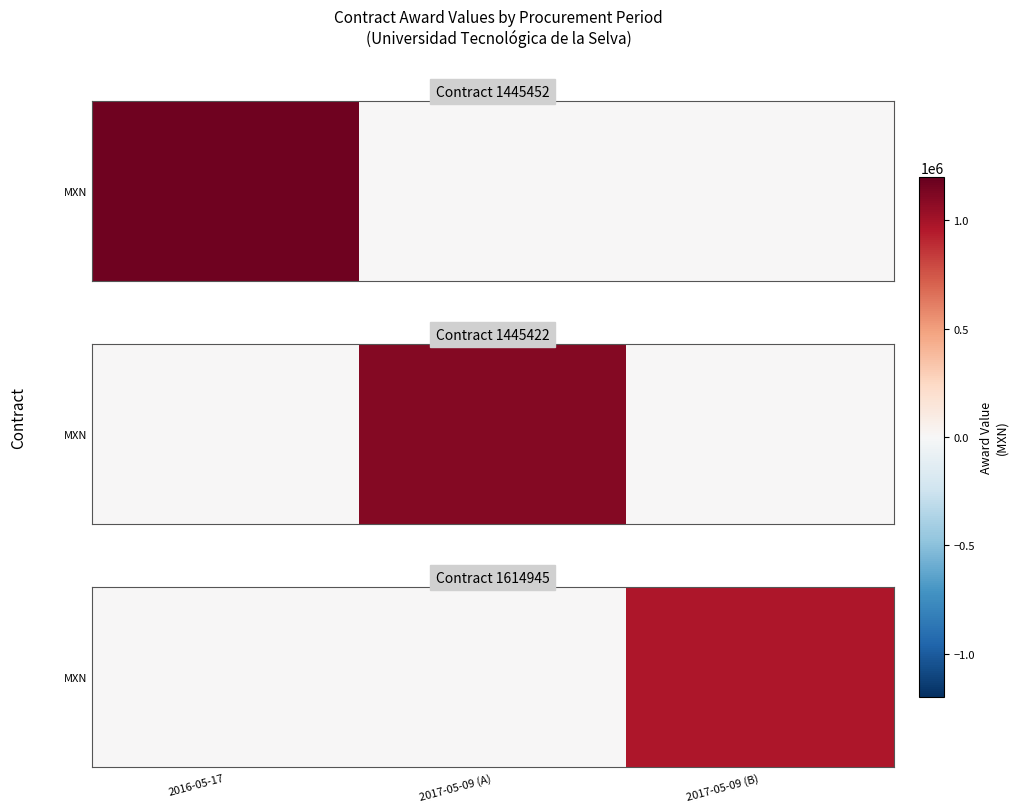

Which category has the lowest value across all series?

2016-05-17